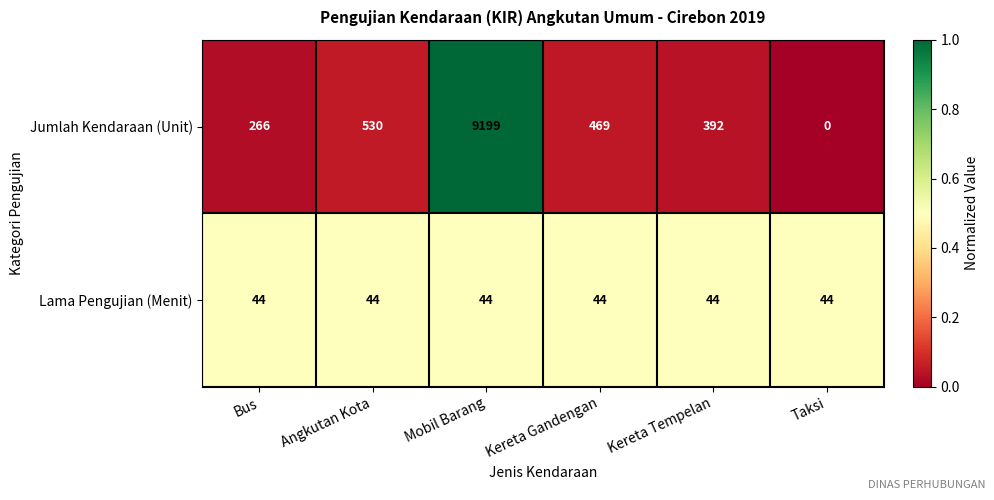

Reading right to left, what are all the values shown in this chart?

Jumlah Kendaraan (Unit): 0	392	469	9199	530	266
Lama Pengujian (Menit): 44	44	44	44	44	44